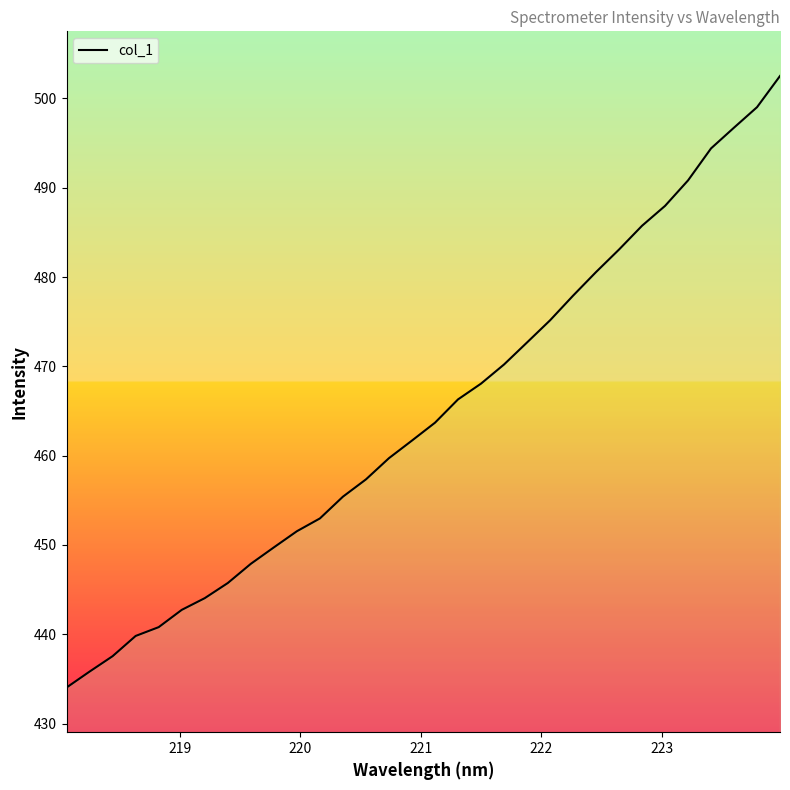

What is the difference between the maximum and minimum values?

68.5